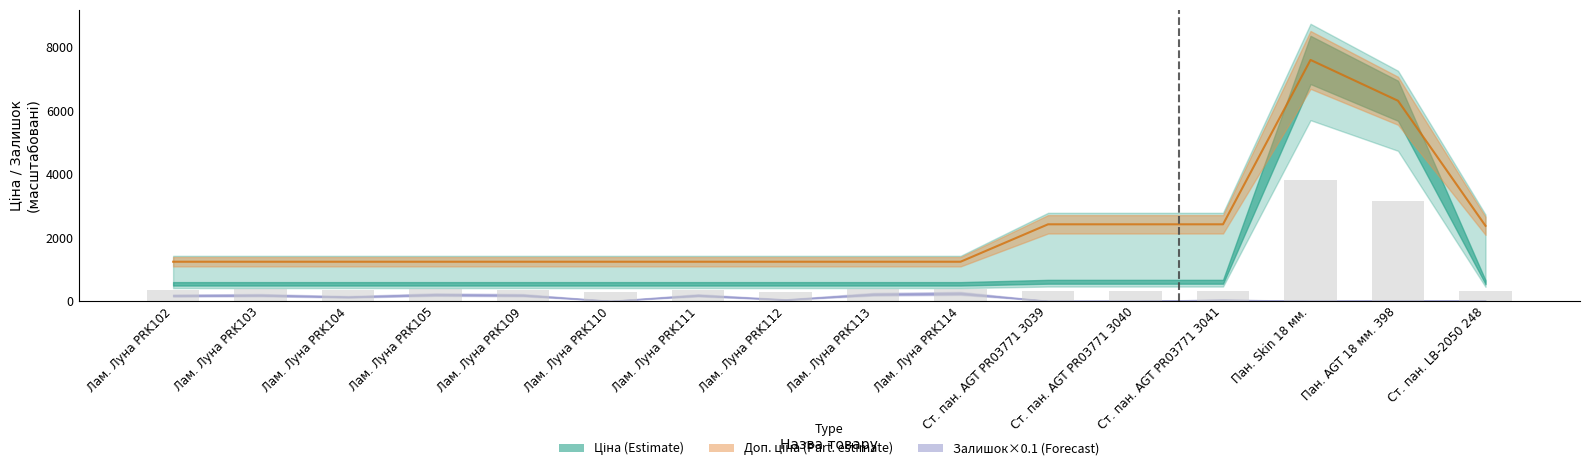

Is it true that Ціна equals 187.0 at Ст. пан. AGT PR03771 3040?

False